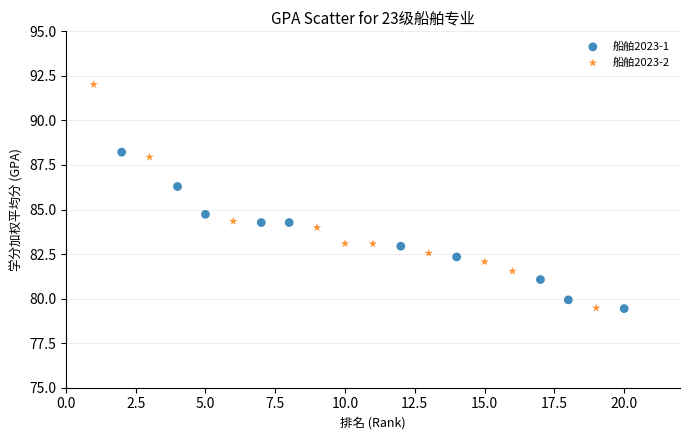

Which series contains the highest Y value?

船舶2023-2